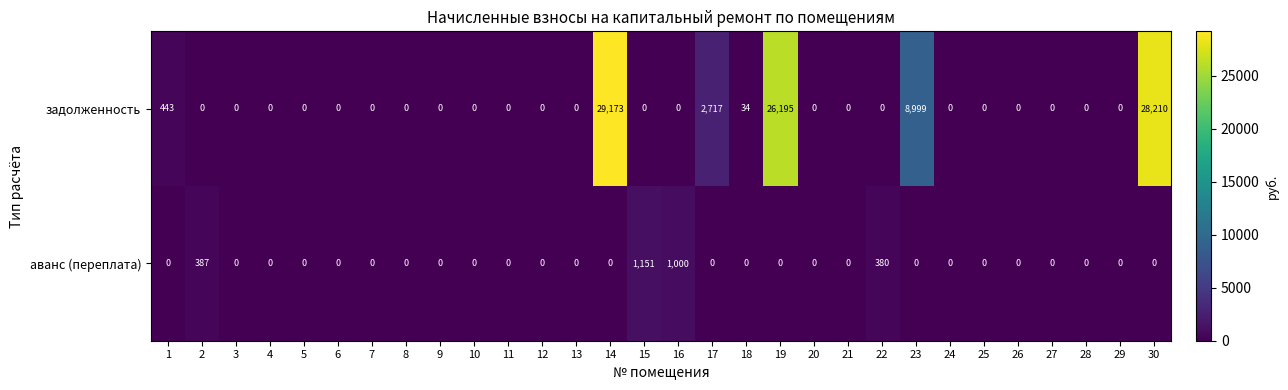

True or false: аванс (переплата) has a value of 0 at 28.

True